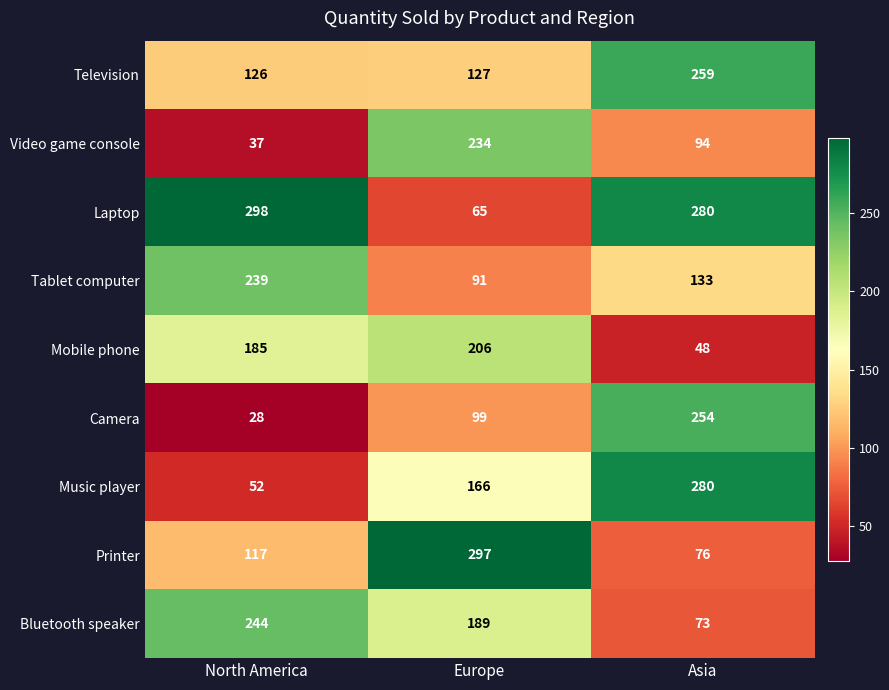

True or false: Tablet computer has a value of 130 at Europe.

False